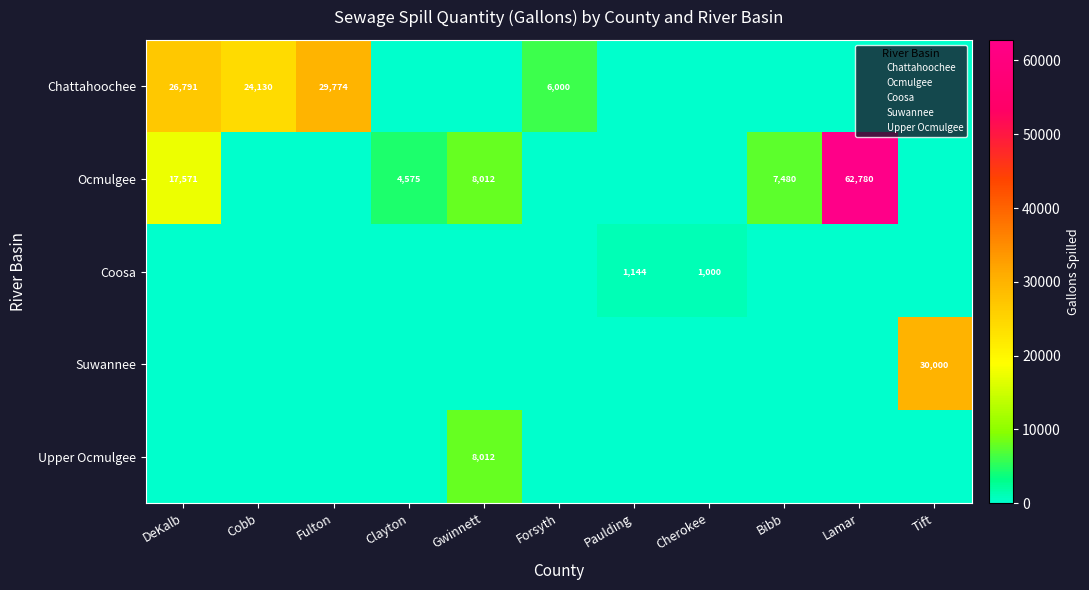

Which has a higher value, Paulding or Cobb?

Cobb